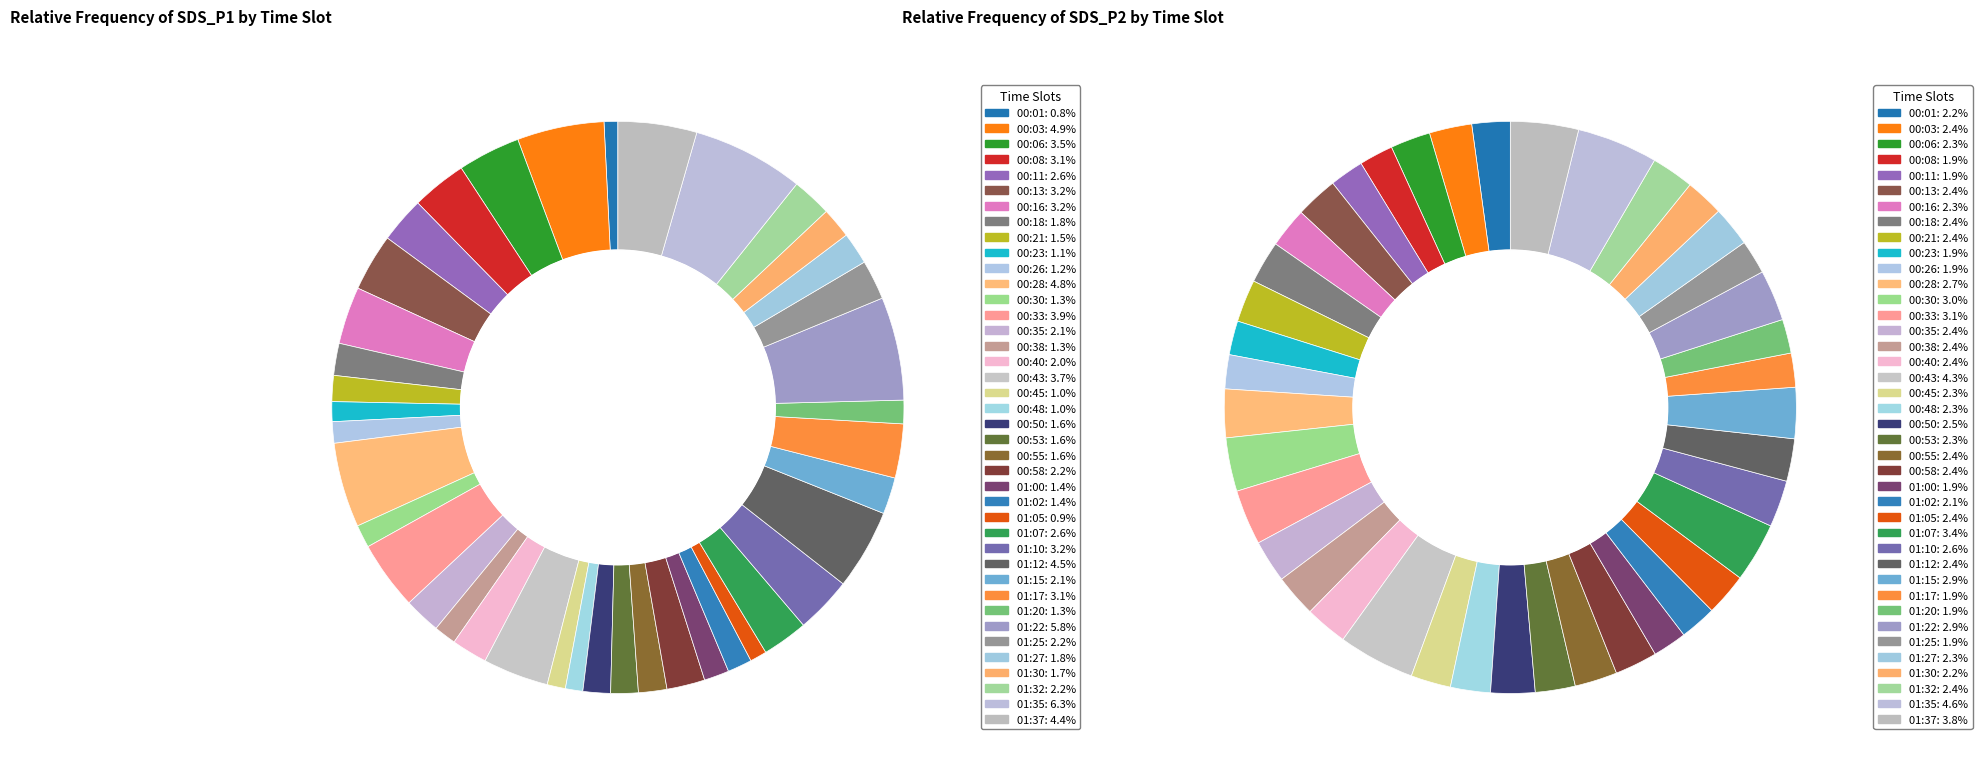

To the nearest percent, what portion does 01:32 represent?

2%